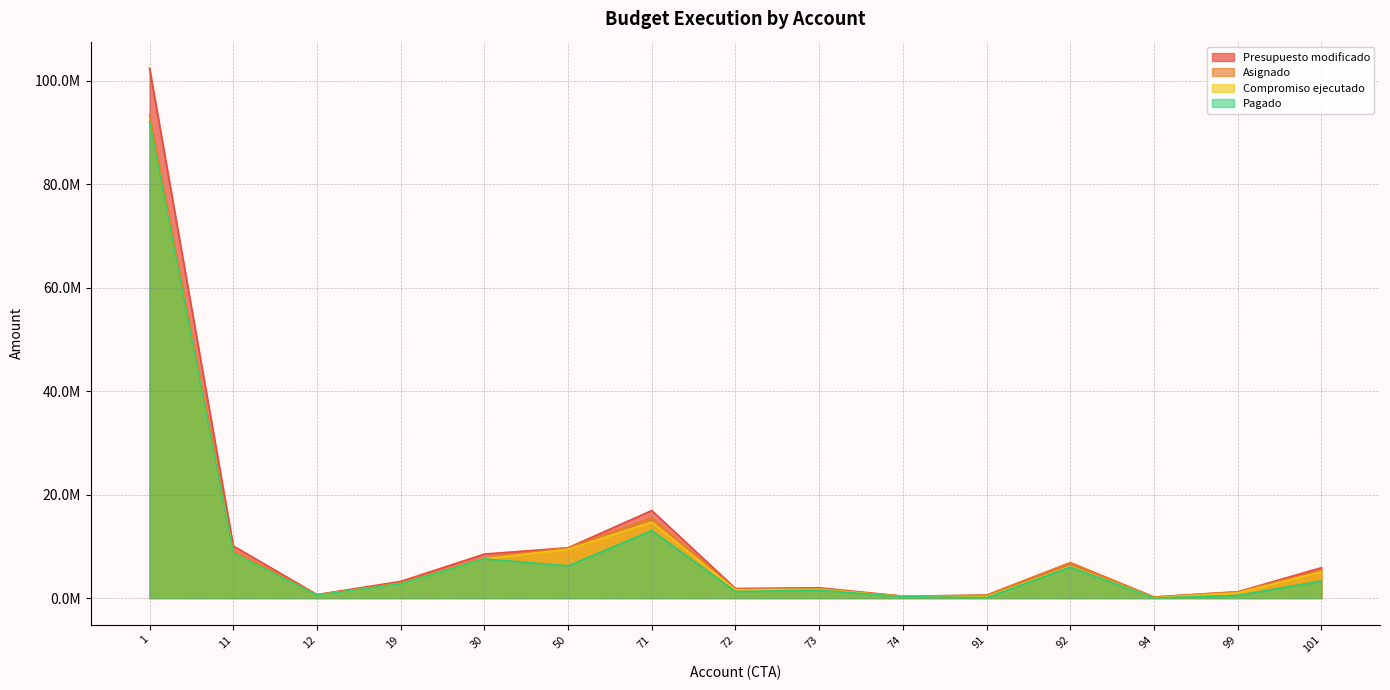

Which category has the lowest value in the Compromiso ejecutado series?

94